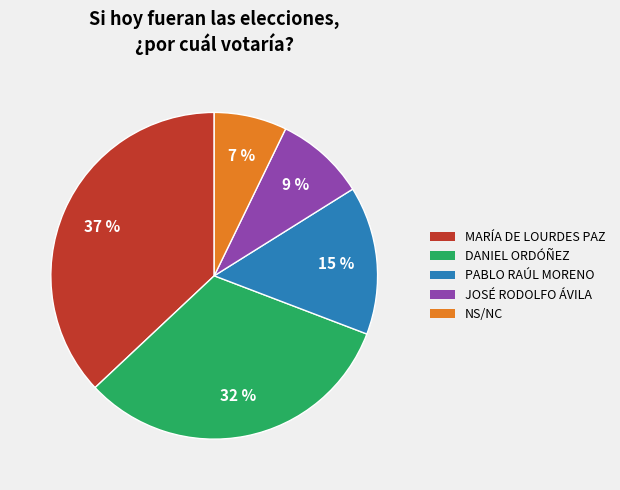

What is the smallest slice in the pie chart?

NS/NC